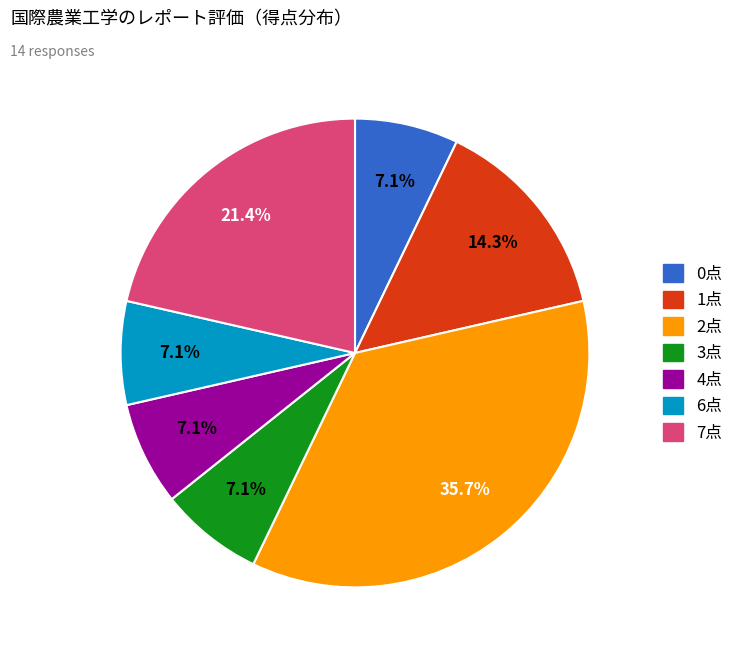

Does any single category account for the majority?

No